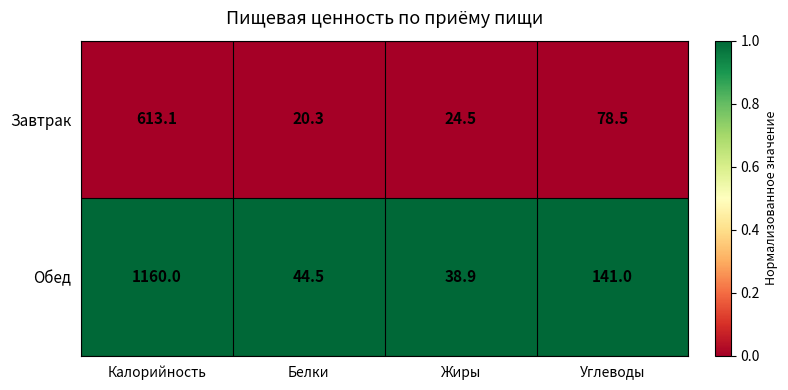

Reading right to left, transcribe all the data shown in this chart.

Завтрак: 78.5	24.5	20.3	613.1
Обед: 141.0	38.9	44.5	1160.0